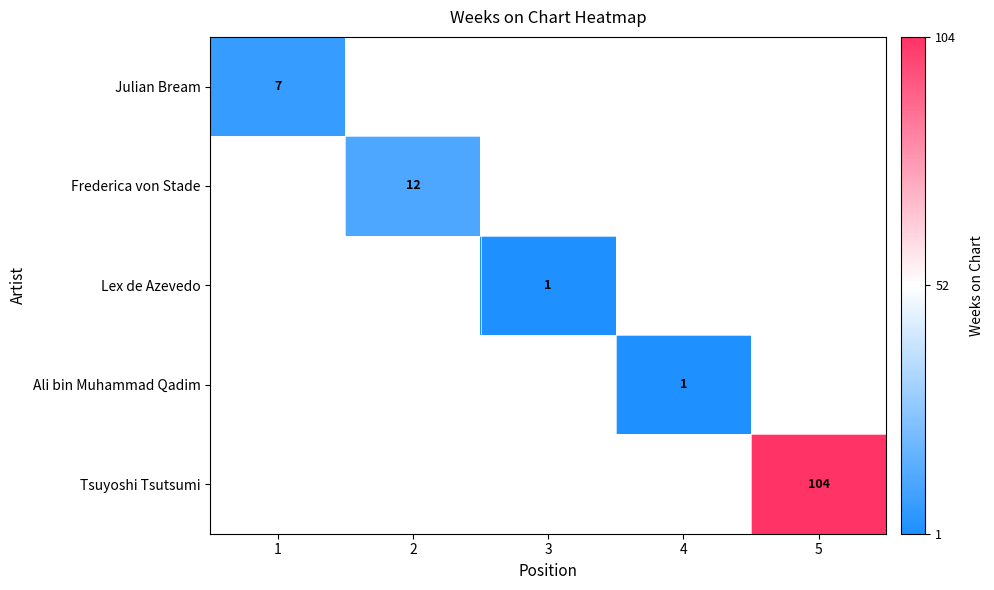

The value of Julian Bream at 1 is 1. True or false?

False